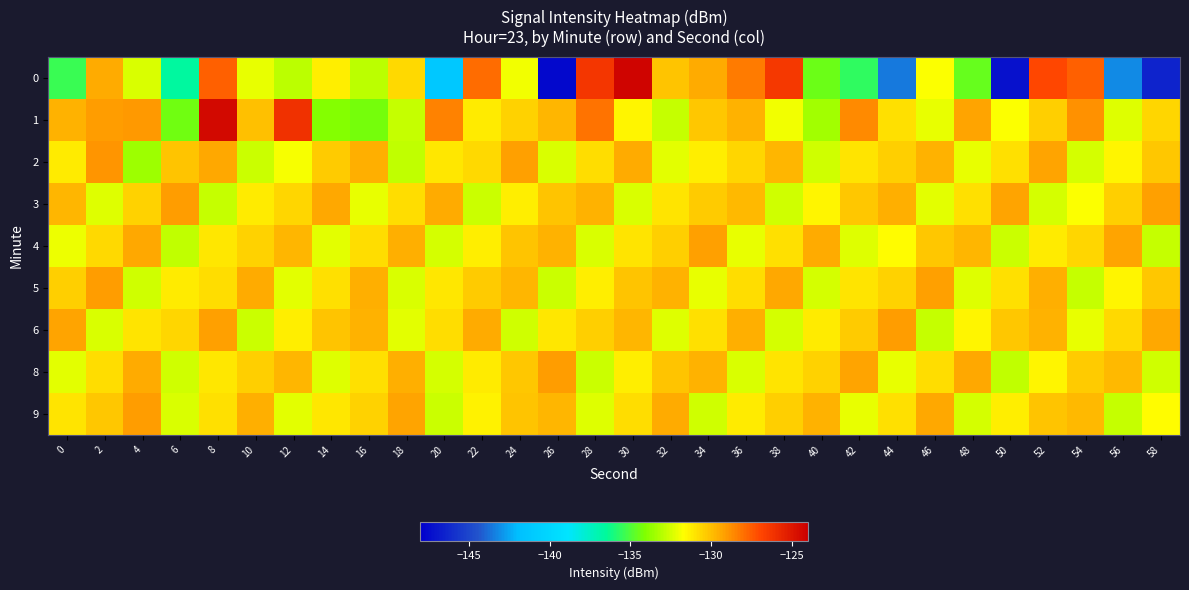

Which has a higher value, 56 or 30?

30